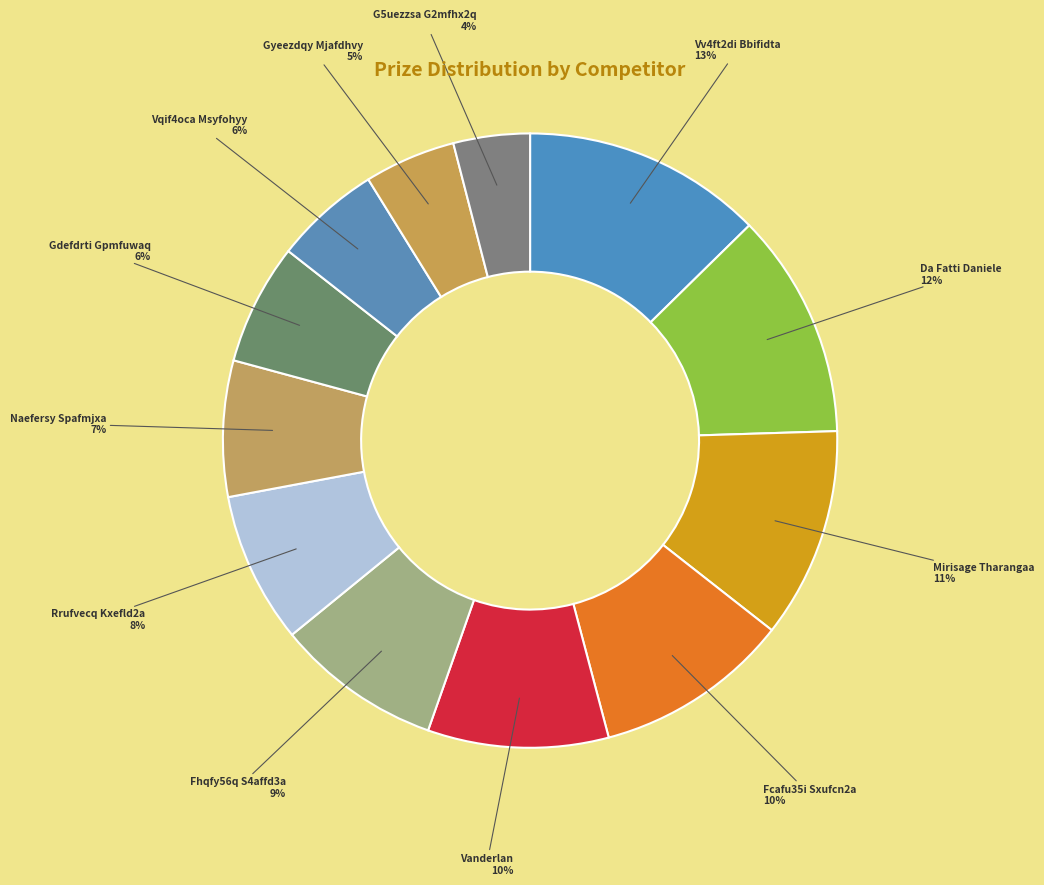

How many slices are in this pie chart?

12